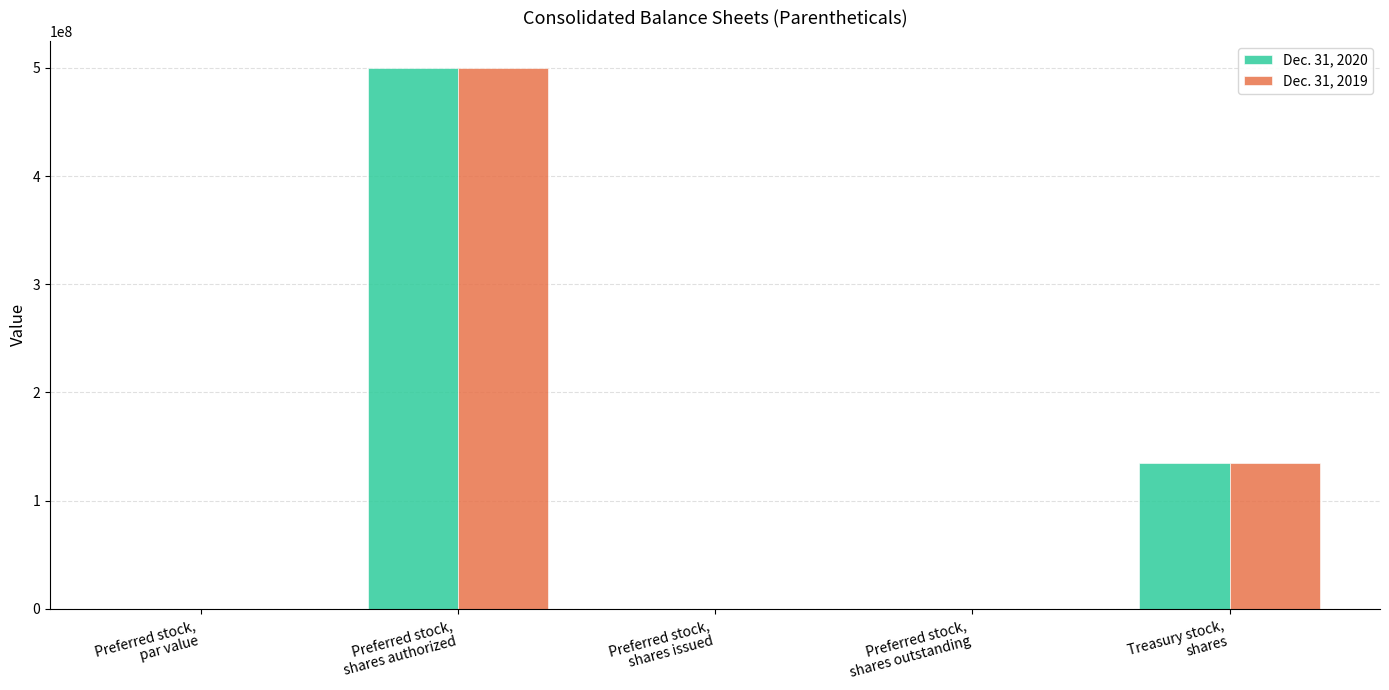

What is the highest value of the Dec. 31, 2020 series?

500000000.0